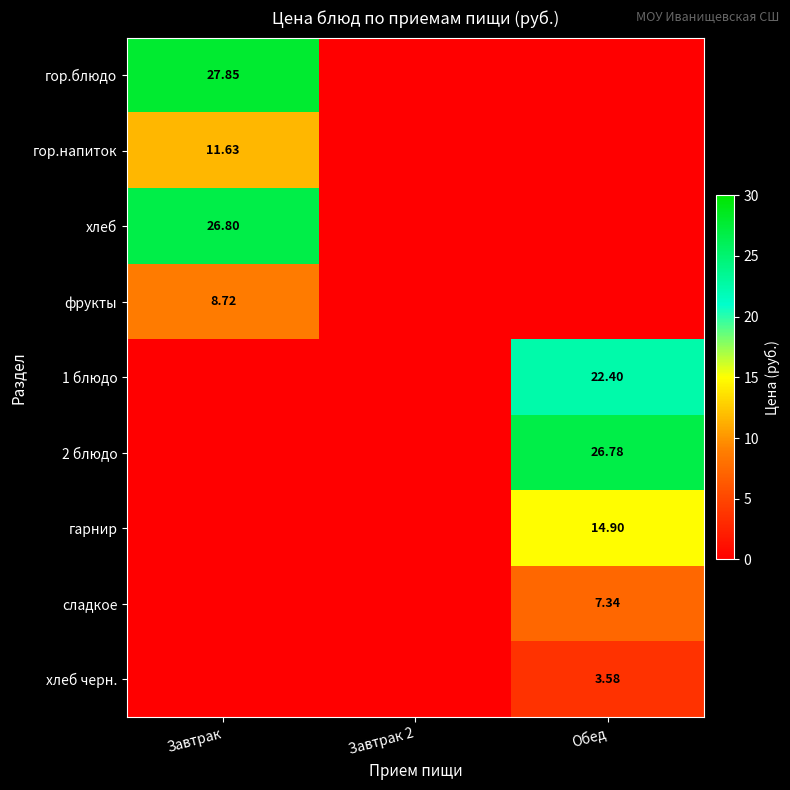

At how many categories does at least one series exceed 7?

2